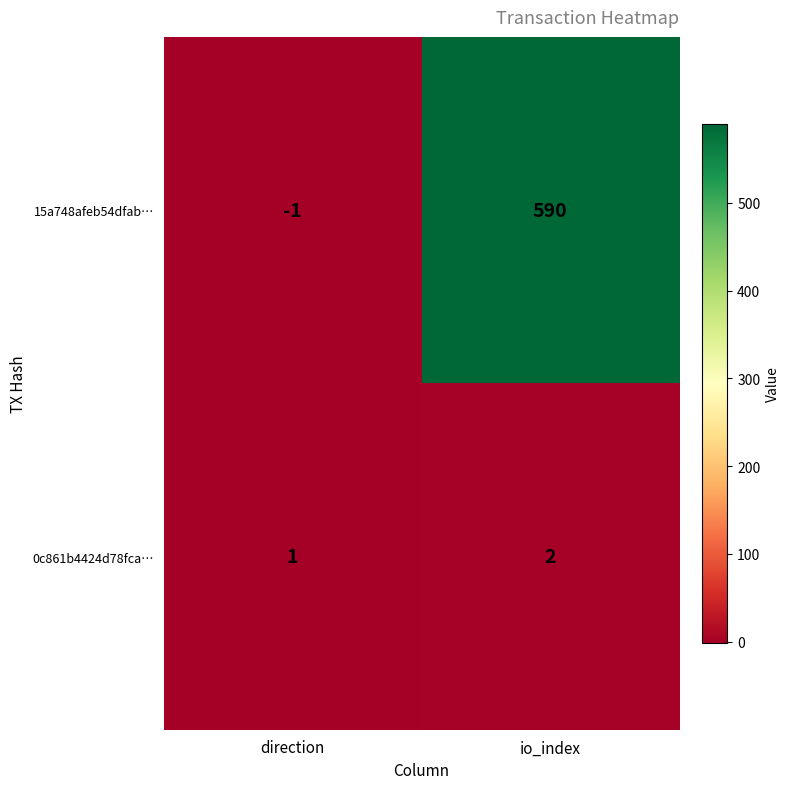

Reading left to right, transcribe all the data shown in this chart.

15a748afeb54dfab…: direction=-1	io_index=590
0c861b4424d78fca…: direction=1	io_index=2